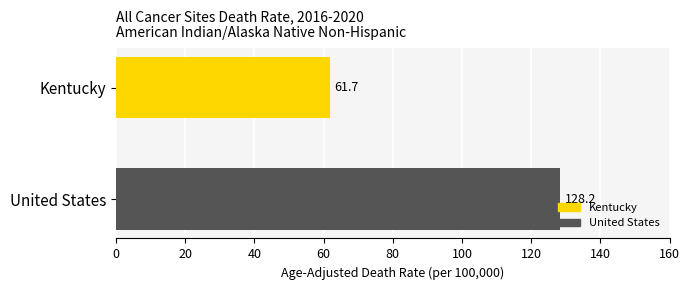

How many data points are above 128?

1